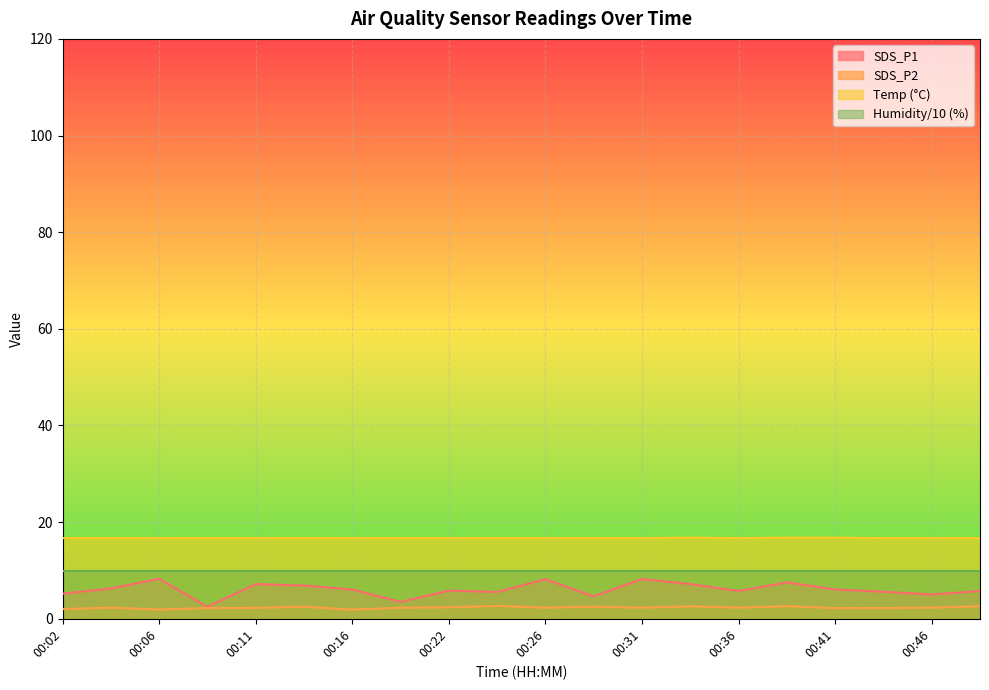

Which series has the largest range (max minus min)?

SDS_P1